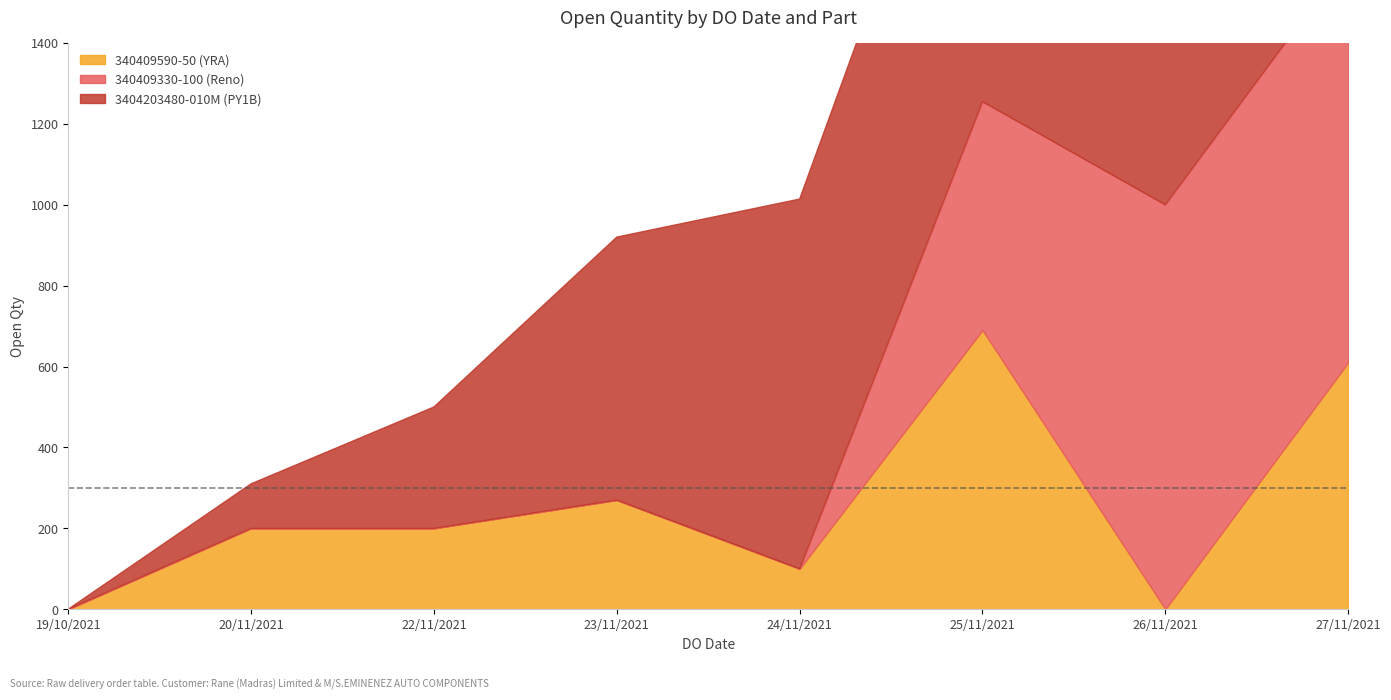

Is it true that 340409330-100 (Reno) equals -675 at 20/11/2021?

False